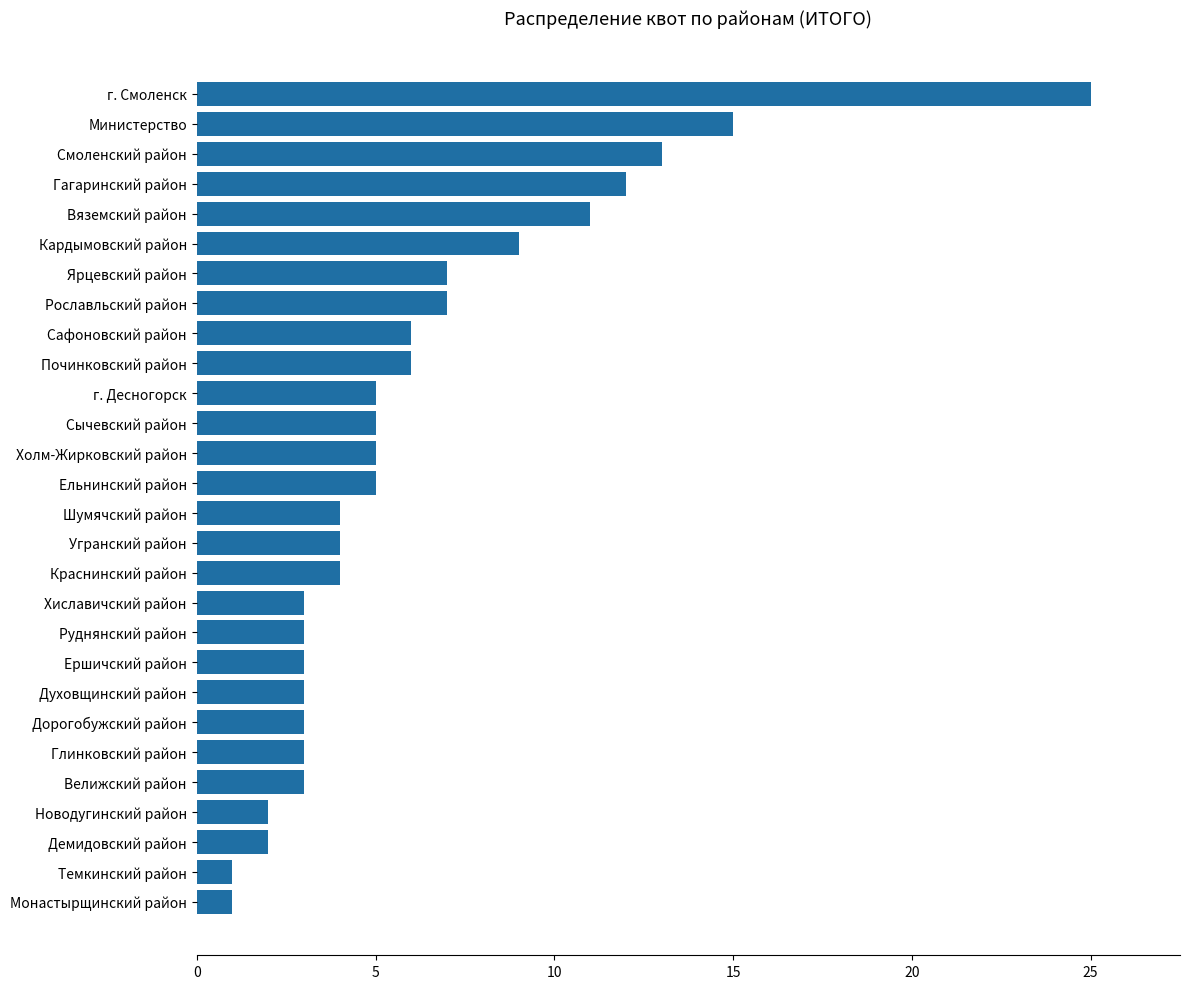

How many values are below 5?

14